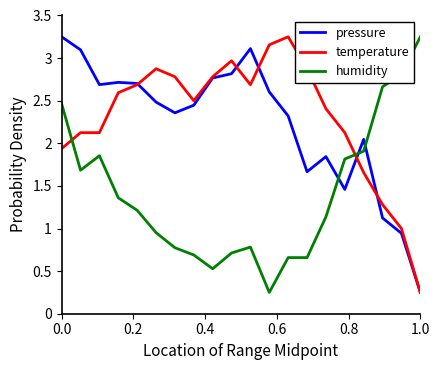

True or false: temperature and humidity intersect in this chart.

True